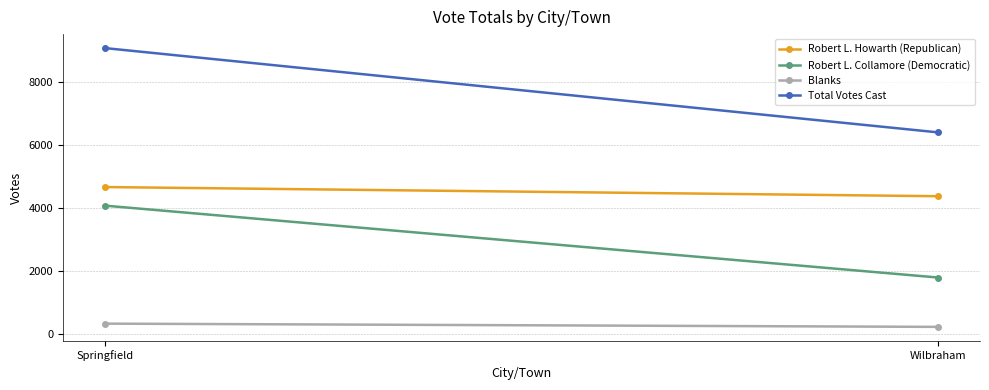

Reading left to right, transcribe all the data shown in this chart.

Robert L. Howarth (Republican): Springfield=4669	Wilbraham=4378
Robert L. Collamore (Democratic): Springfield=4080	Wilbraham=1796
Blanks: Springfield=333	Wilbraham=230
Total Votes Cast: Springfield=9082	Wilbraham=6404